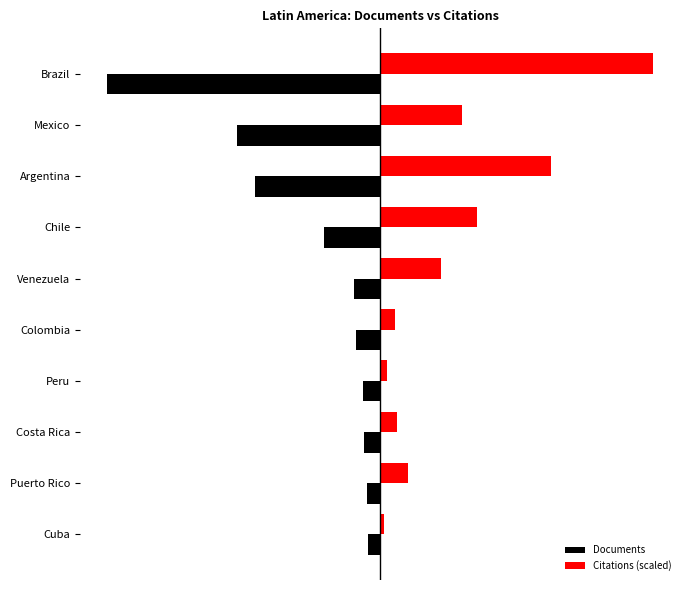

At which label is Documents closest to -116?

Mexico